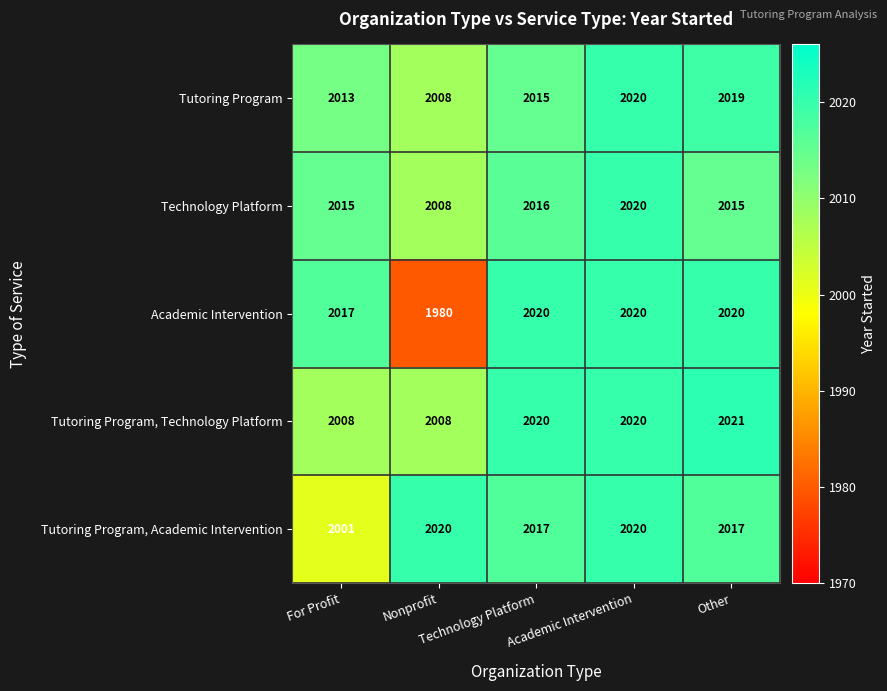

What is the maximum value shown in the chart?

2021